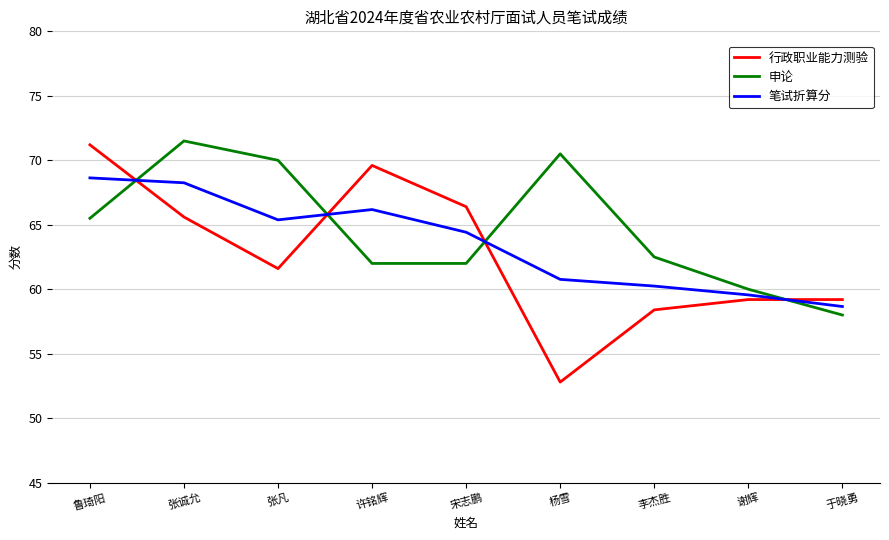

How many lines are shown in the chart?

3